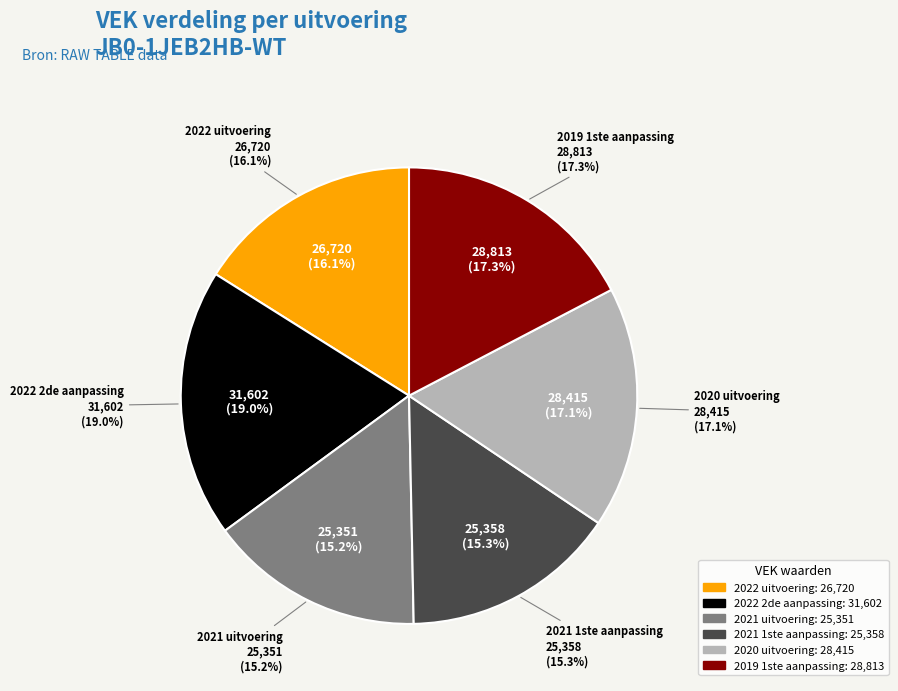

To the nearest percent, what portion does 2022 uitvoering represent?

16%